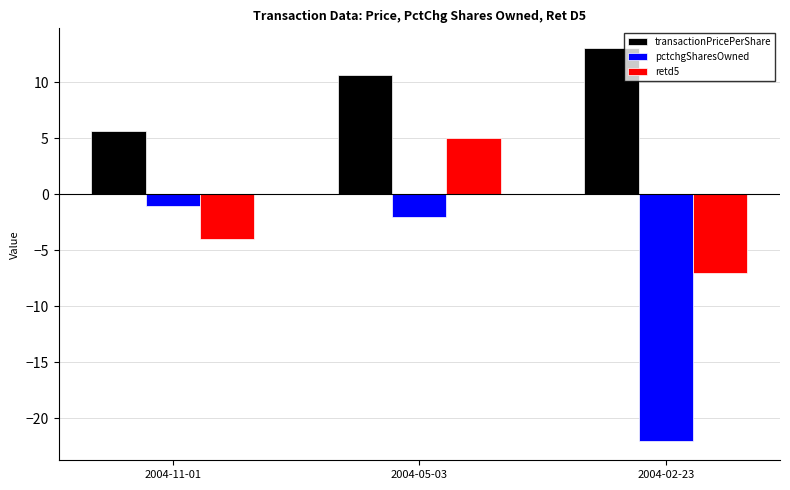

What are all the series names shown in the legend?

transactionPricePerShare, pctchgSharesOwned, retd5